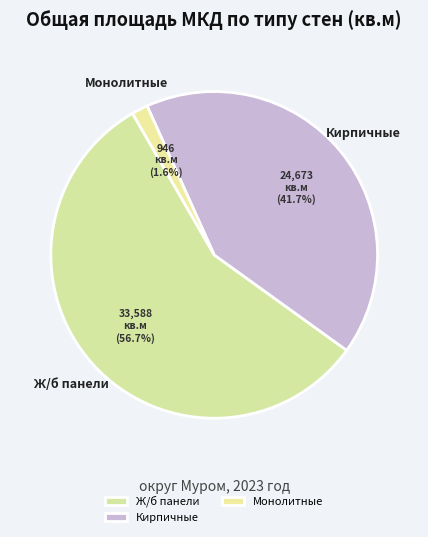

Is Ж/б панели the majority of the pie?

Yes